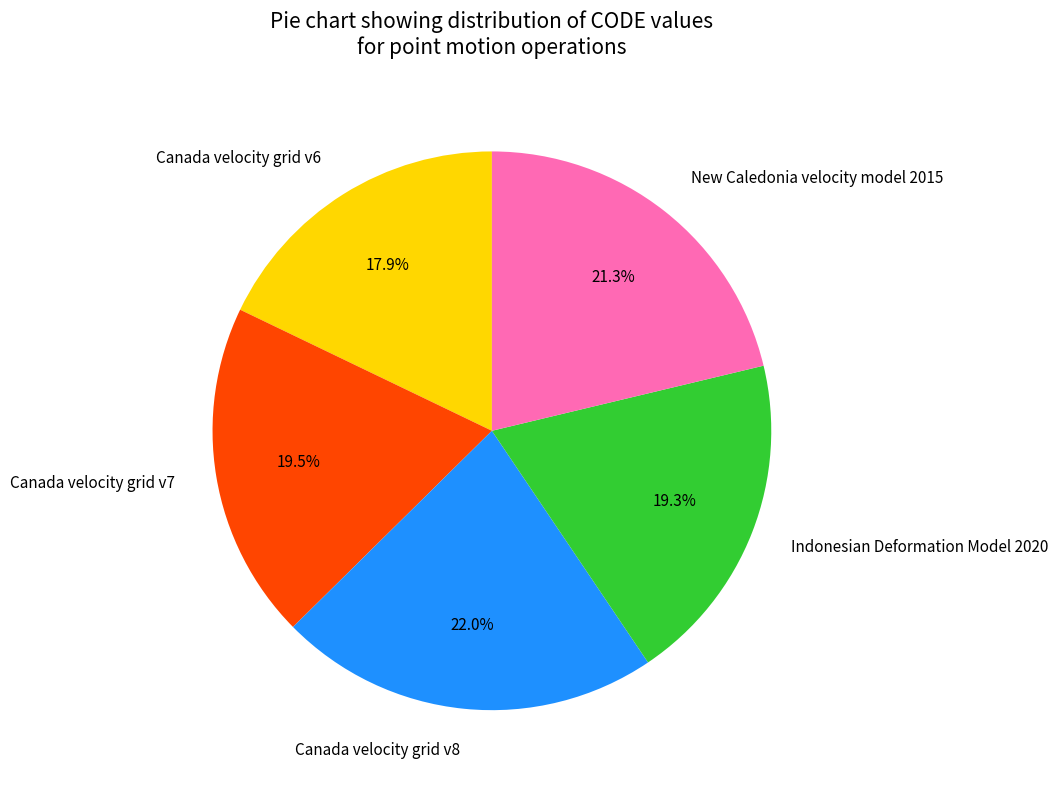

How many slices are in this pie chart?

5